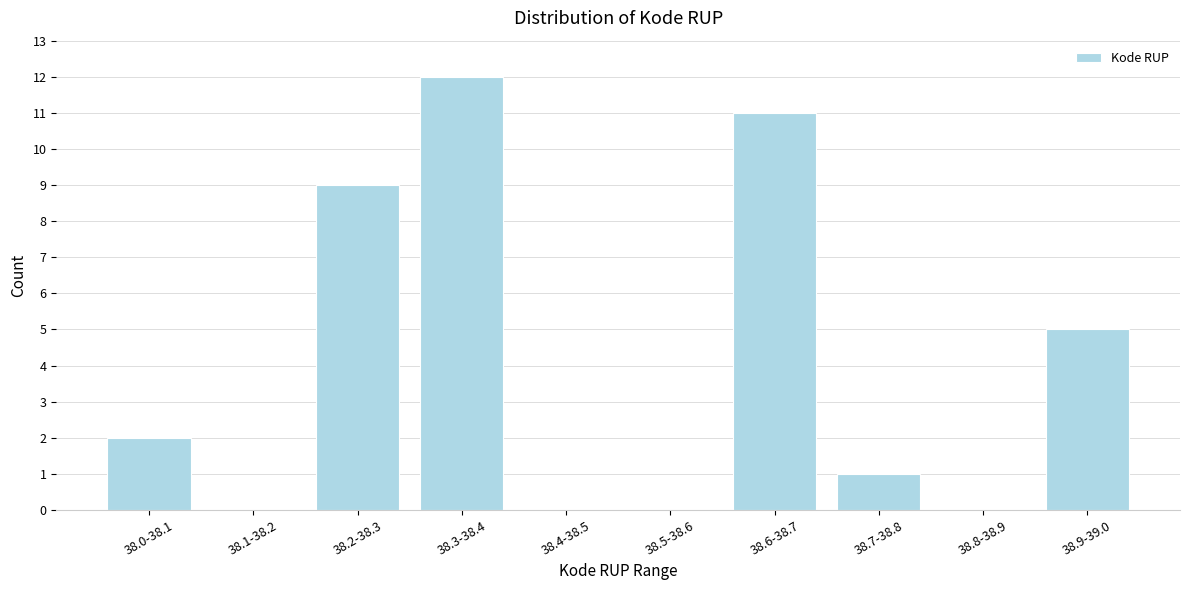

Reading left to right, what are all the values shown in this chart?

38.0-38.1=2	38.1-38.2=0	38.2-38.3=9	38.3-38.4=12	38.4-38.5=0	38.5-38.6=0	38.6-38.7=11	38.7-38.8=1	38.8-38.9=0	38.9-39.0=5